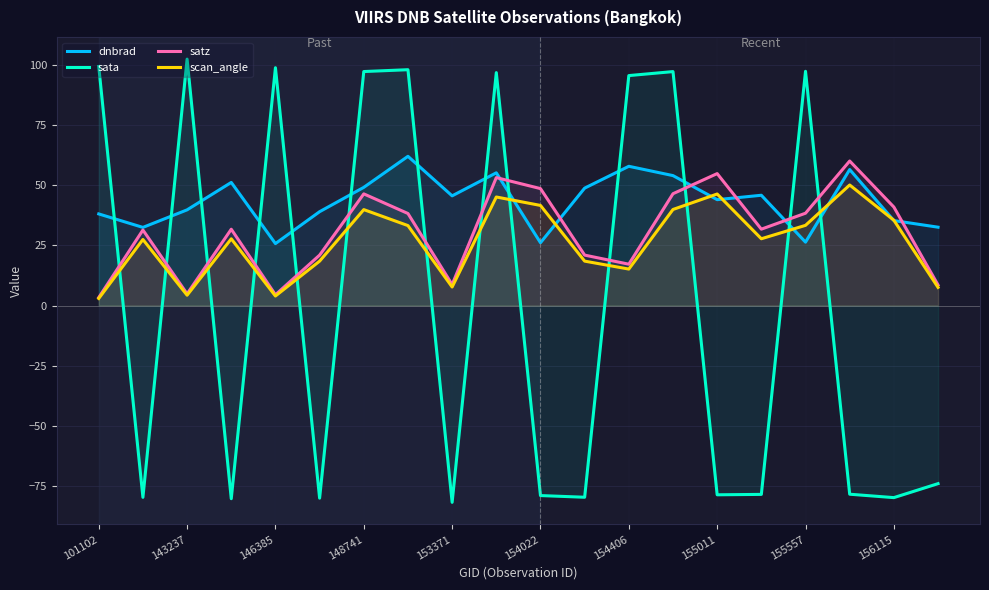

Rank the series by their maximum value, from lowest to highest.

scan_angle, satz, dnbrad, sata